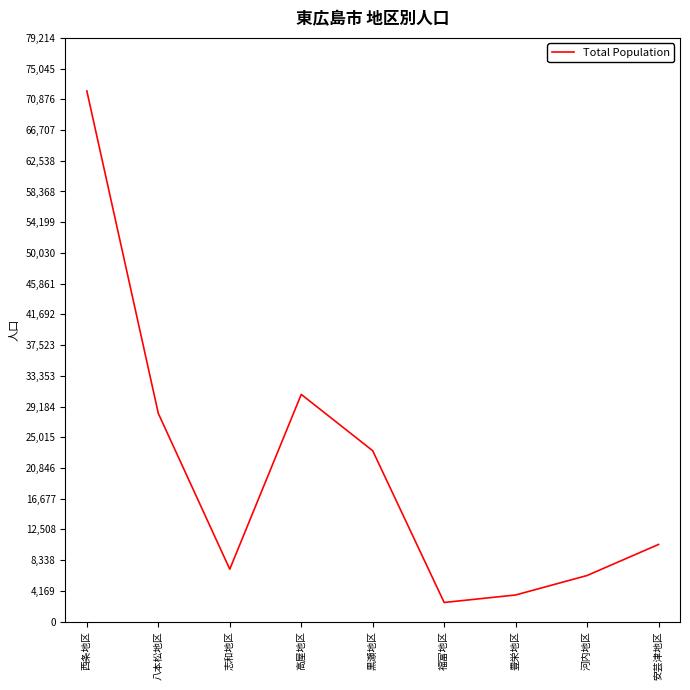

What position from the right is 河内地区?

2